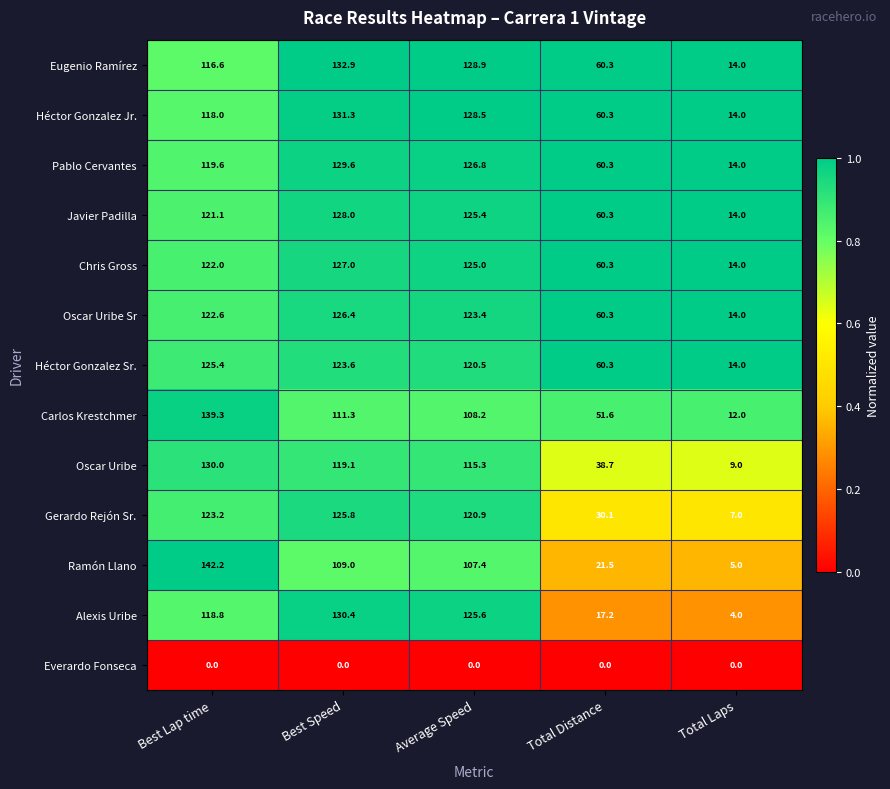

What is the sum of the Ramón Llano values at Total Distance and Total Laps?

26.5